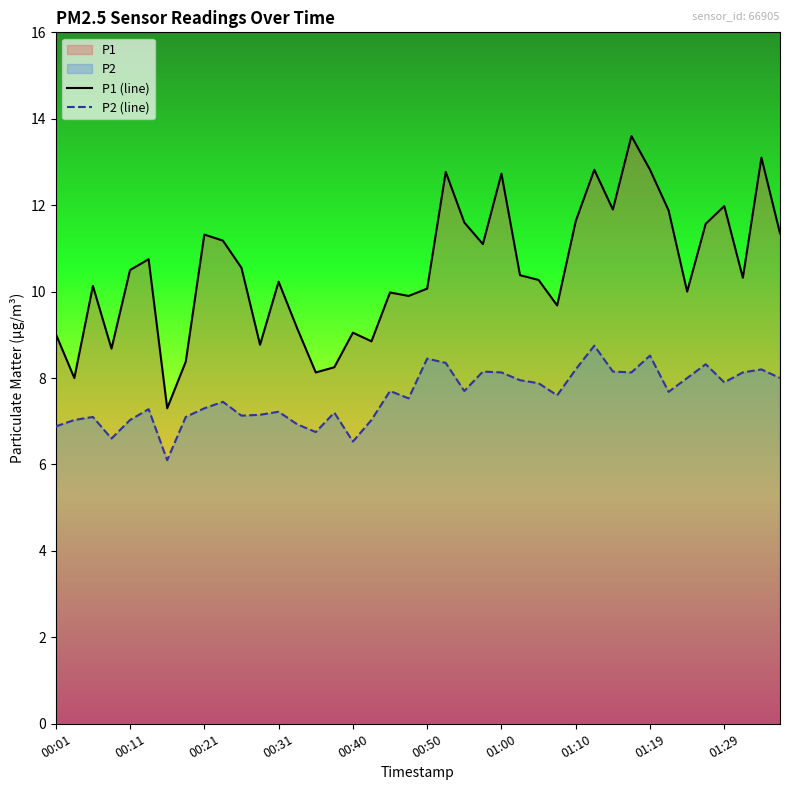

Which series has the largest total across all categories?

P1 (line)